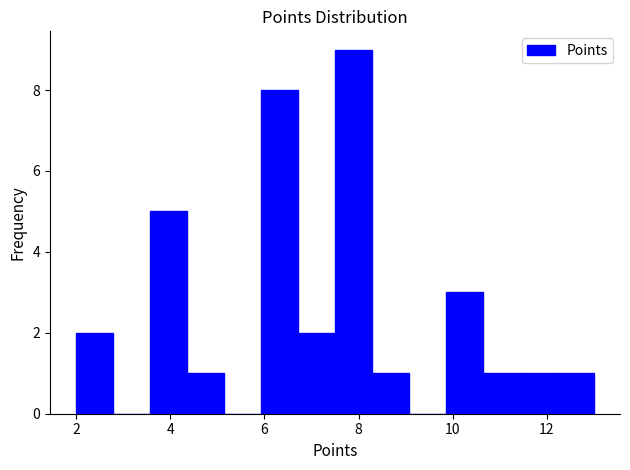

Read against the x-axis, roughly where is the centre of the tallest bar?

7.8